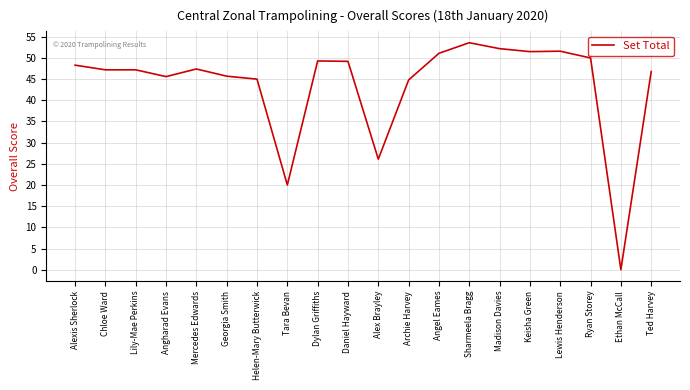

What is the ratio of the value at Lewis Henderson to the value at Angel Eames?

1.0